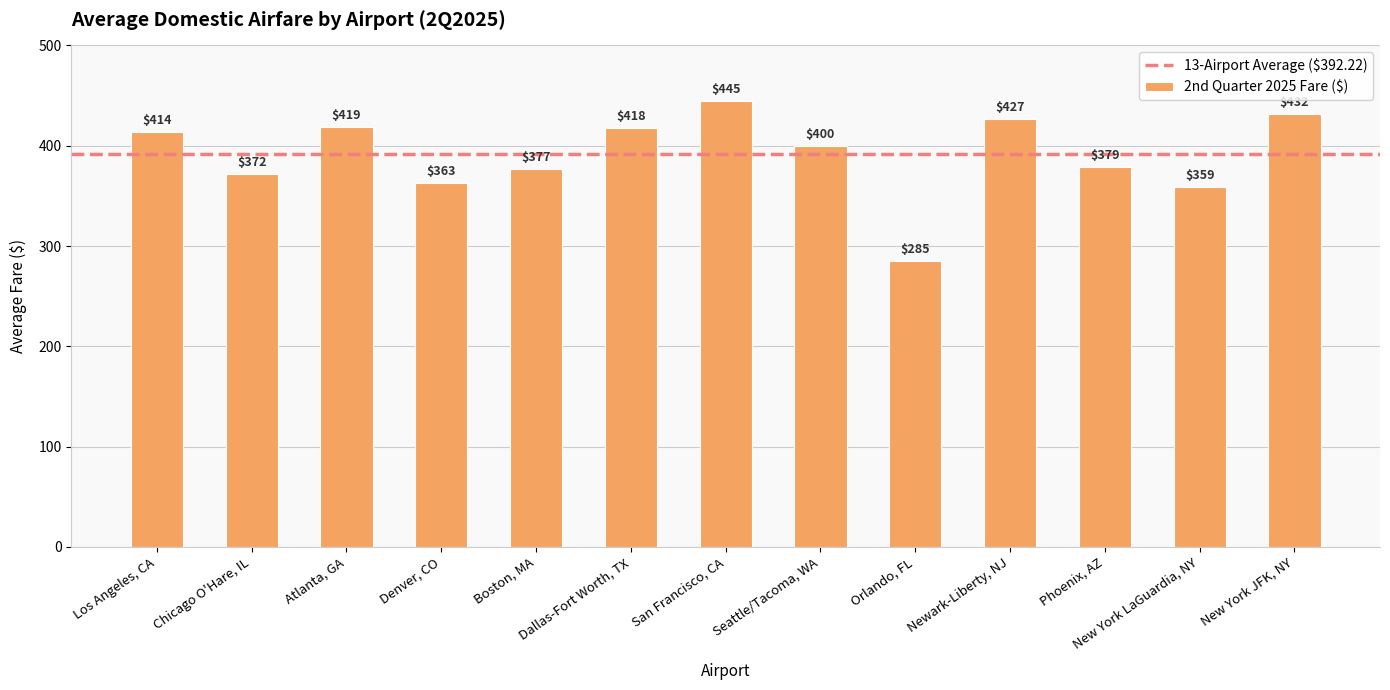

Does the chart contain any negative values?

No